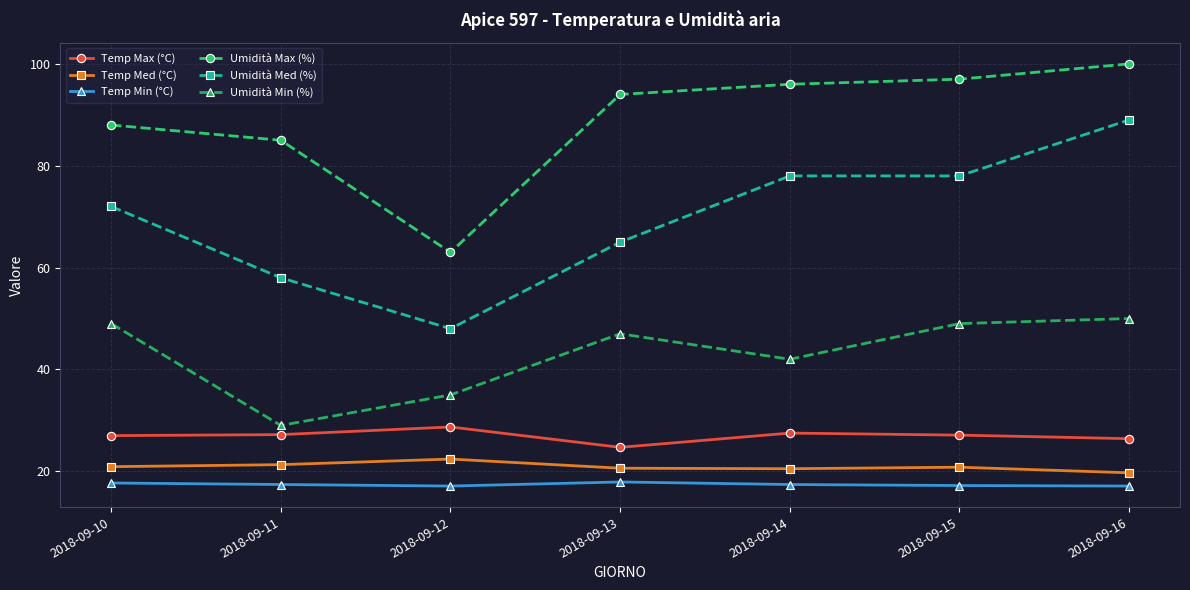

What value does the Temp Med (°C) series have at 2018-09-11?

21.3